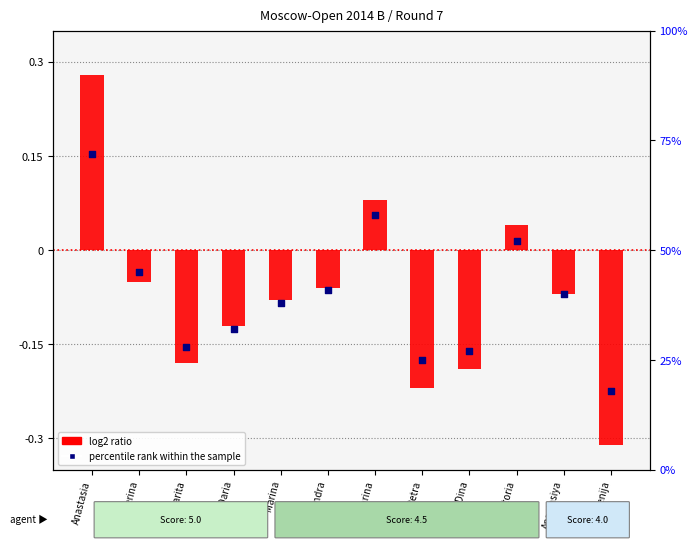

At which category is the sum across all series the highest?

Anastasia